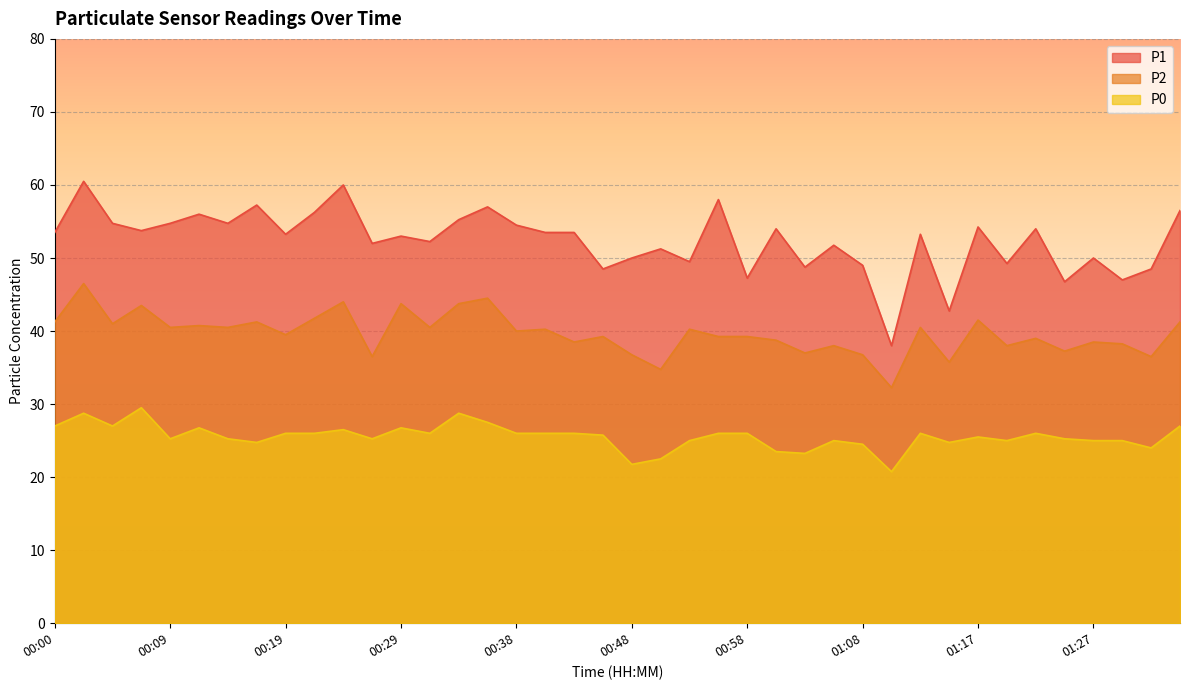

In P1, how many points are lower than both neighbors (excluding endpoints)?

14